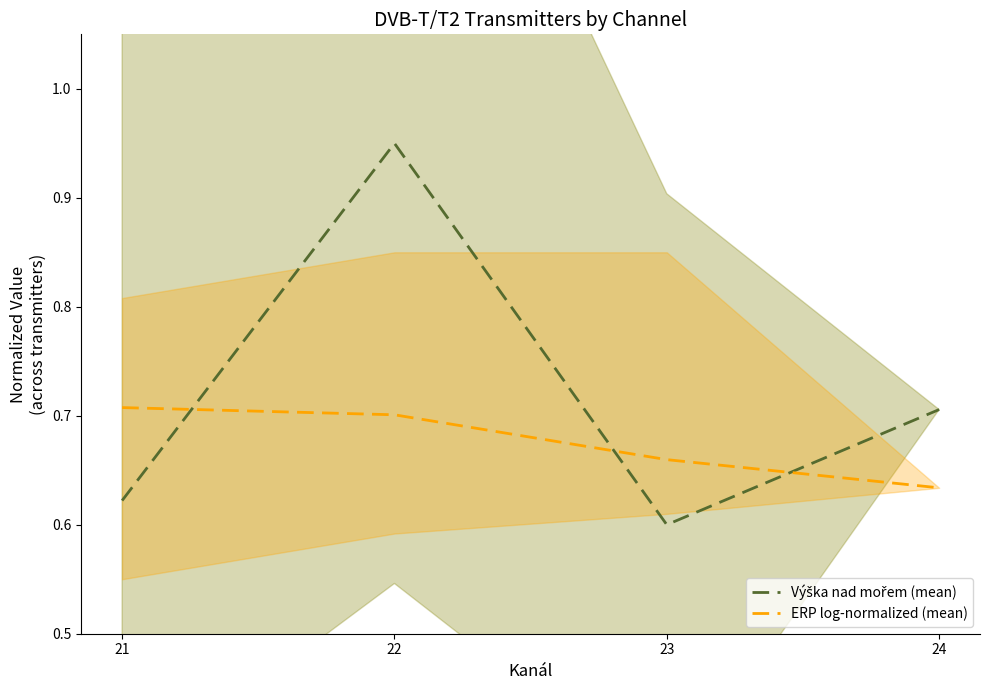

At which label is ERP log-normalized (mean) closest to 0?

24